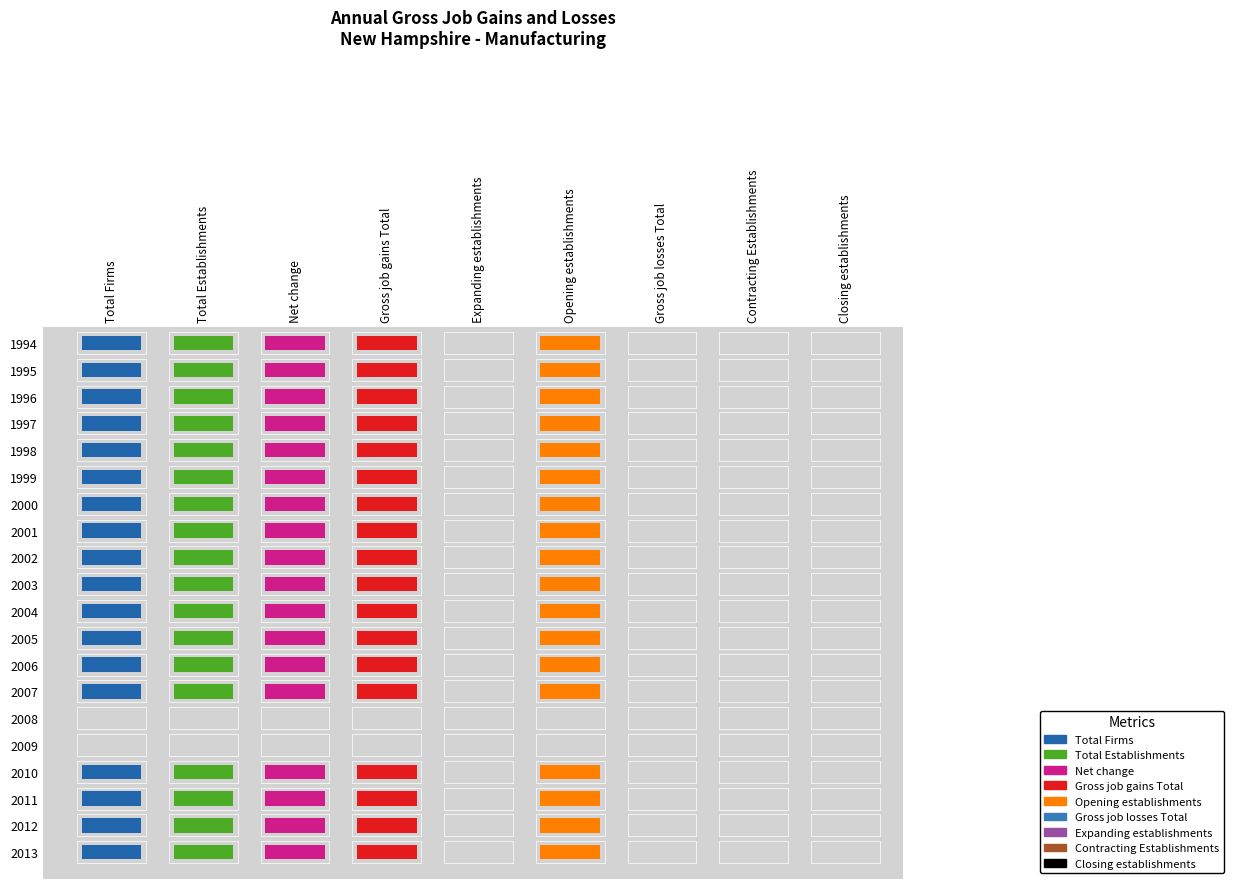

Which series has the largest range (max minus min)?

Total Firms